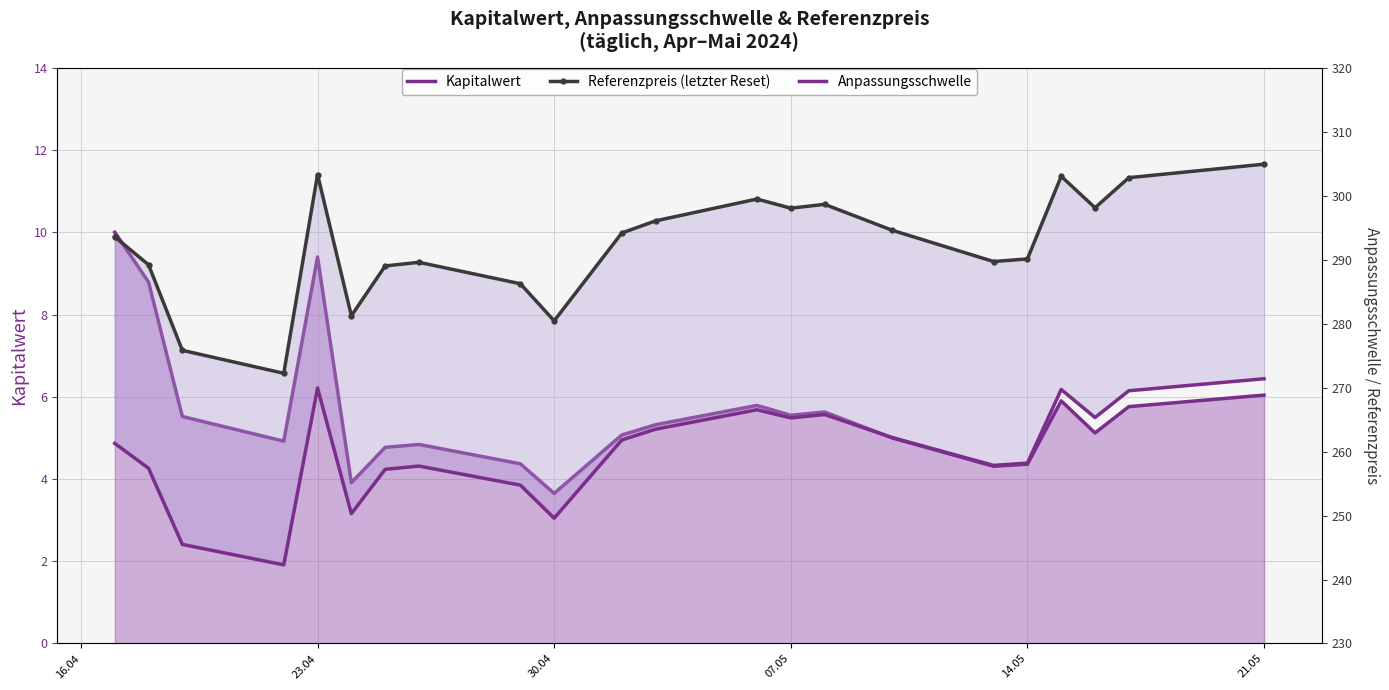

Which category has the highest value in the Referenzpreis (letzter Reset) series?

21.05